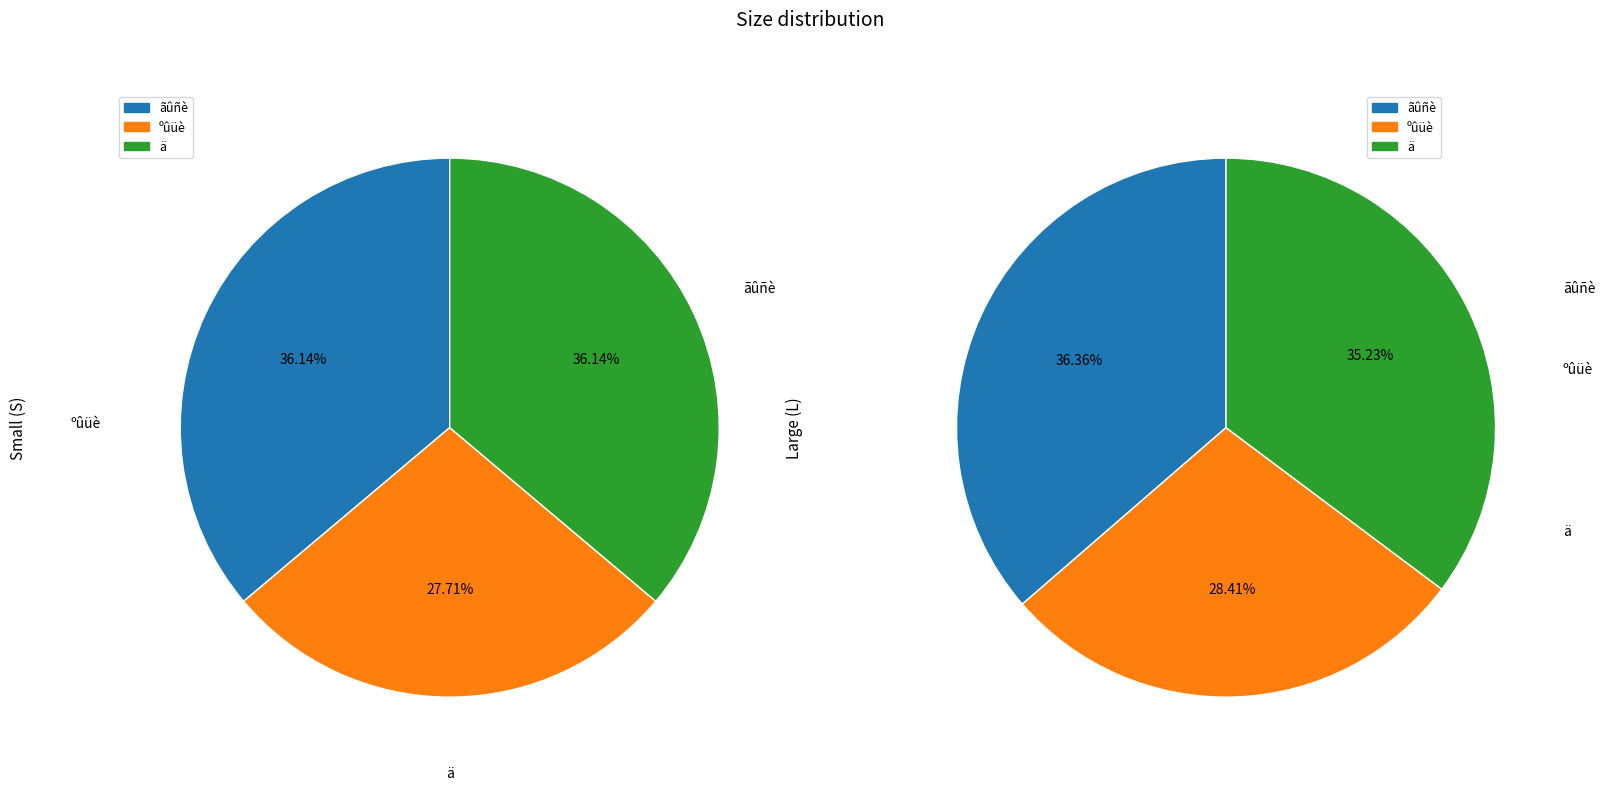

To the nearest percent, what is the difference between the largest and smallest slice percentages?

8%